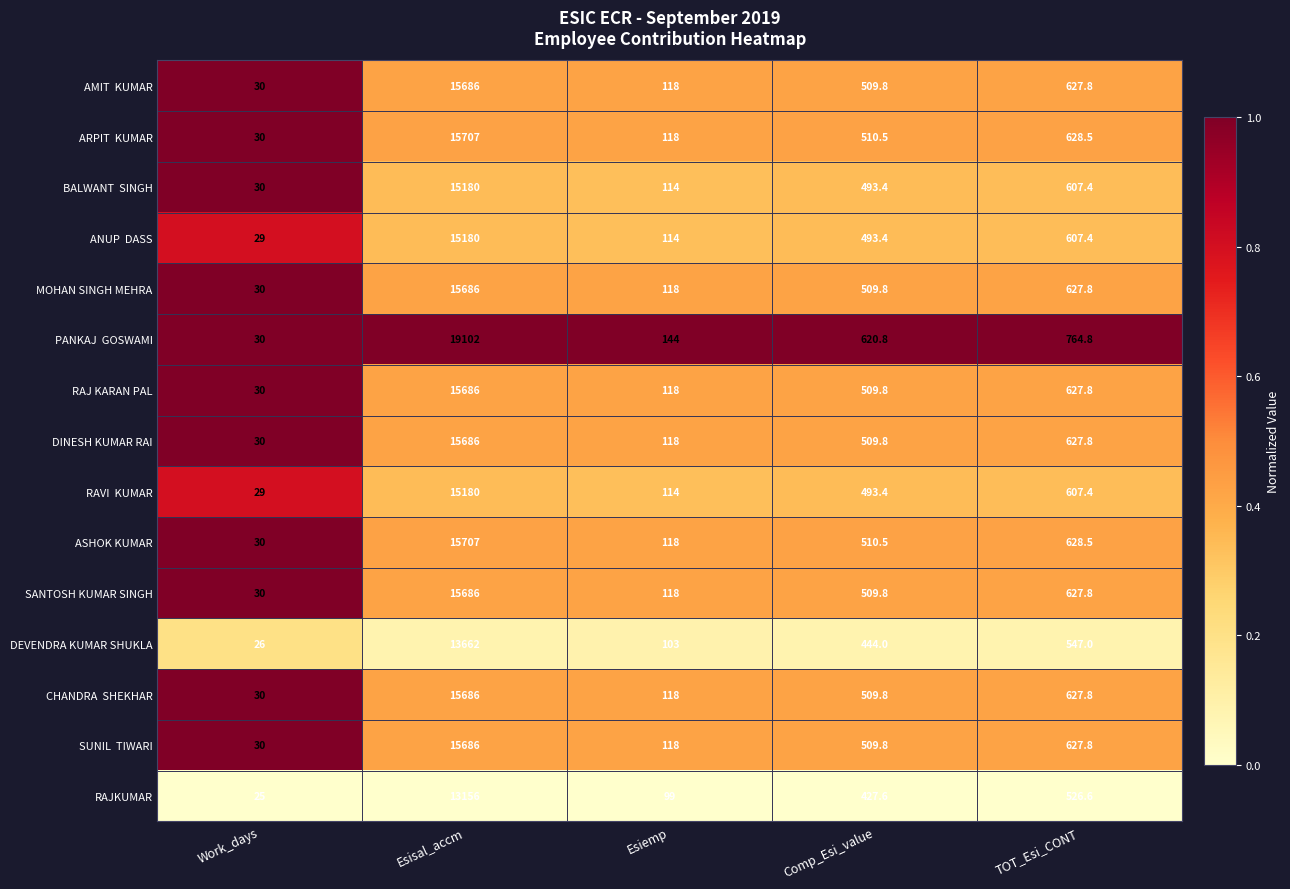

What is the difference between the highest and lowest values at Comp_Esi_value?

193.2